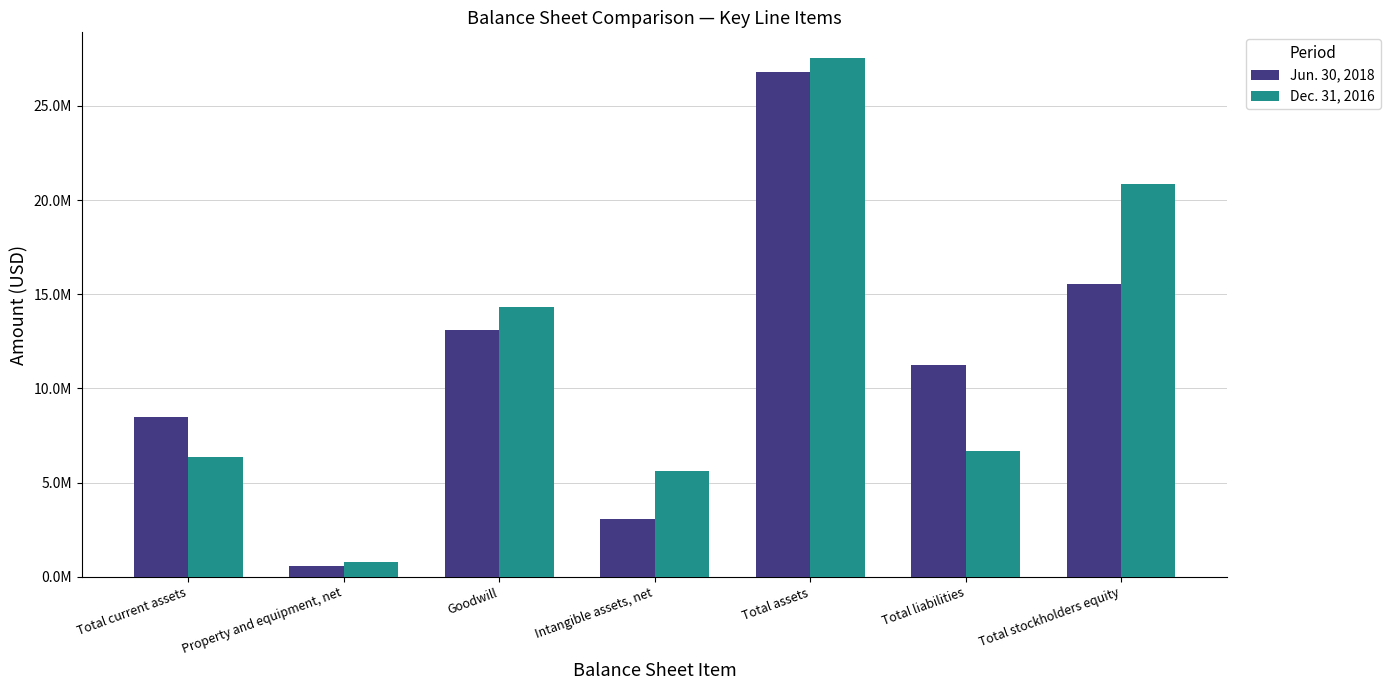

Are the bars horizontal?

No